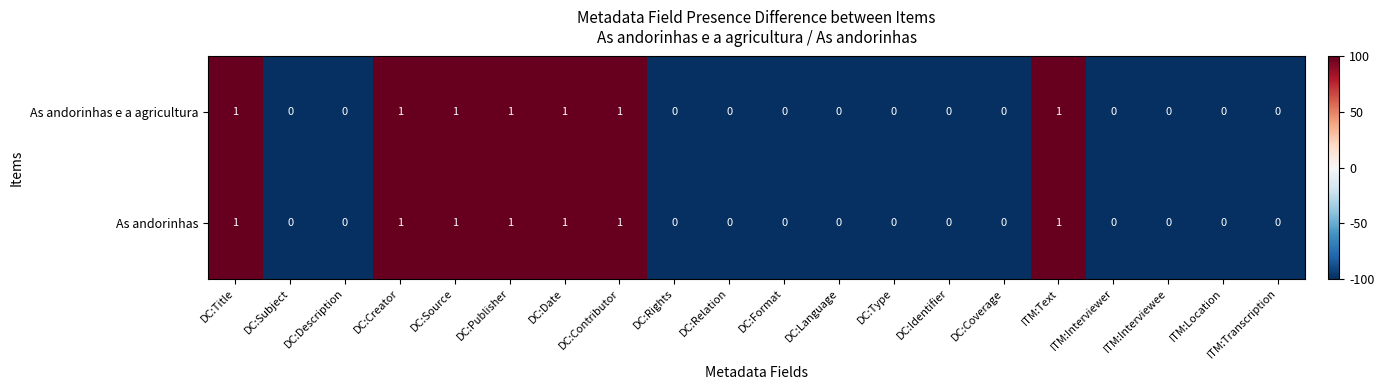

The value of As andorinhas e a agricultura at DC:Description is 0. True or false?

True